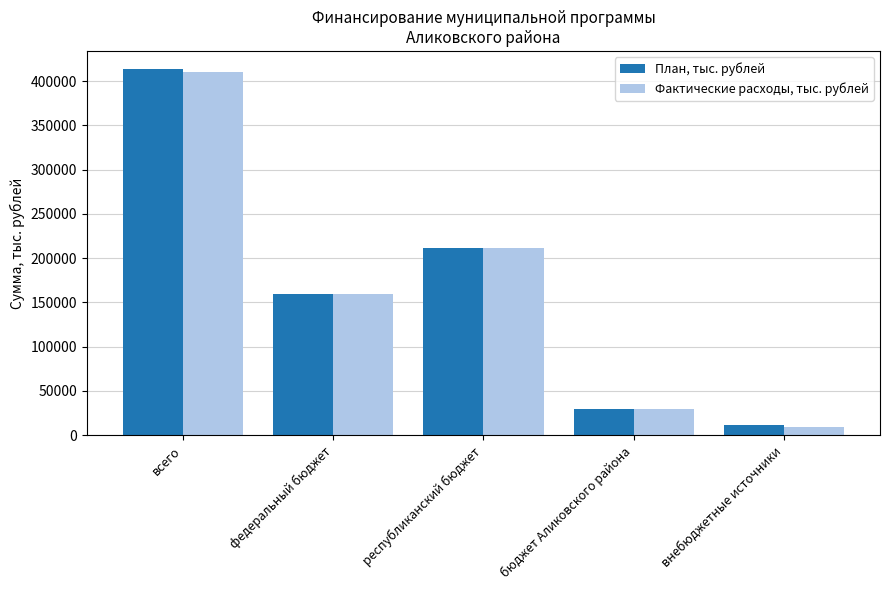

True or false: Фактические расходы, тыс. рублей has a value of 29648.4 at бюджет Аликовского района.

True